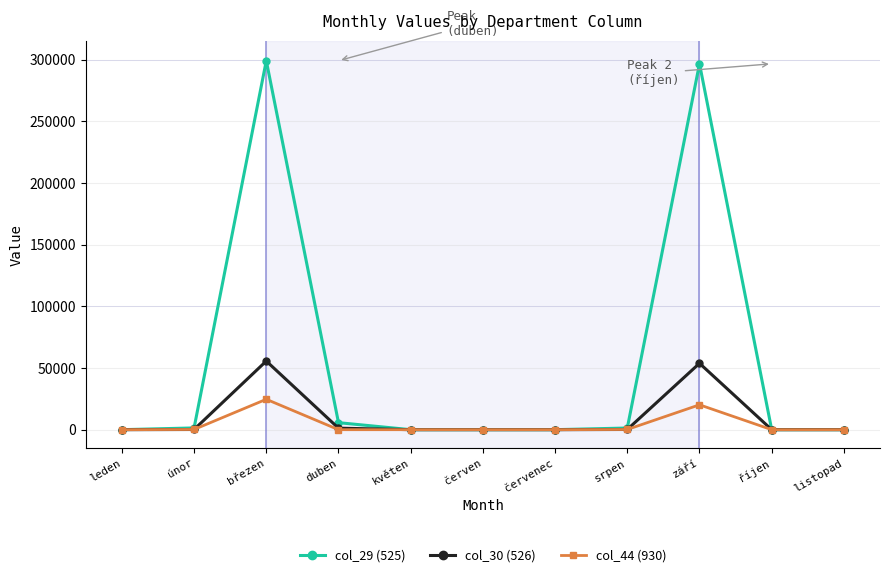

Which series has the largest range (max minus min)?

col_29 (525)